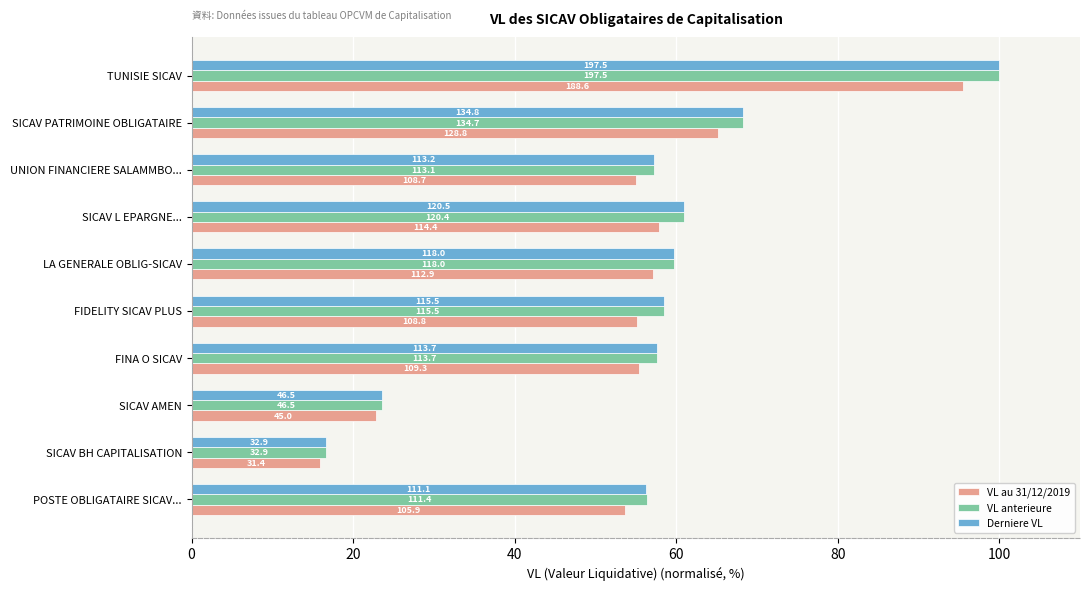

Count the number of data series in this chart.

3